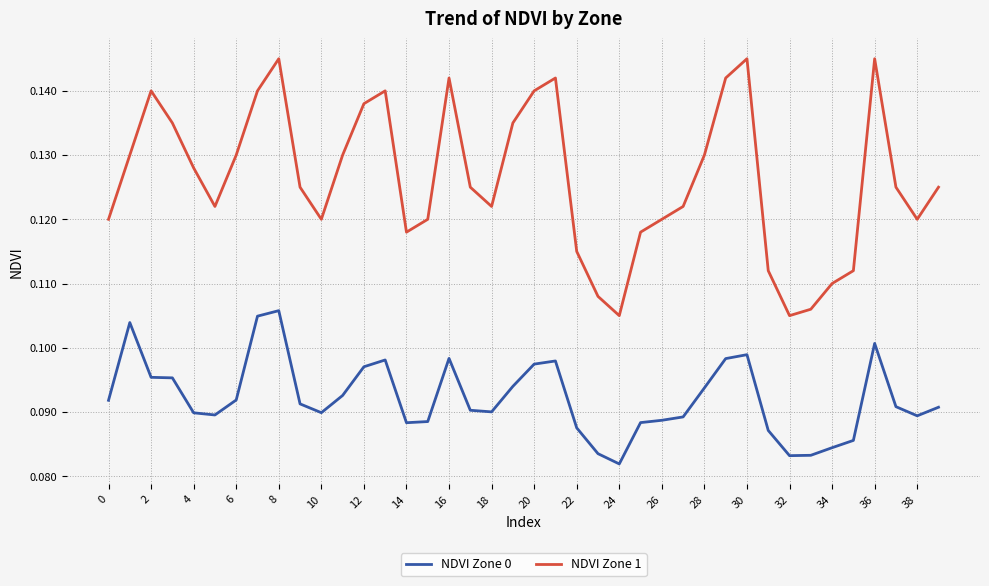

Rank the series by their maximum value, from highest to lowest.

NDVI Zone 1, NDVI Zone 0